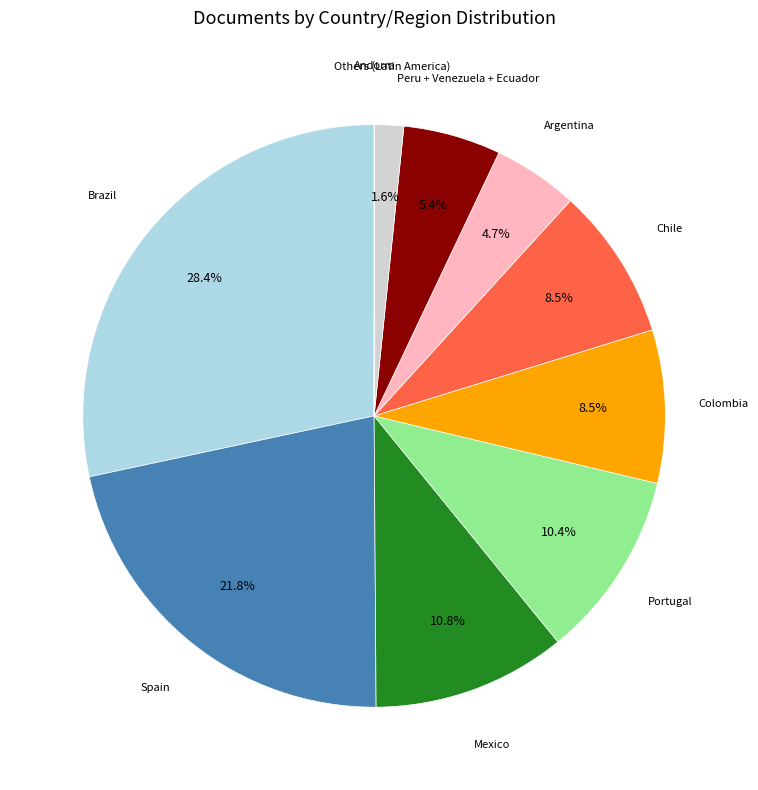

Does any single category account for the majority?

No